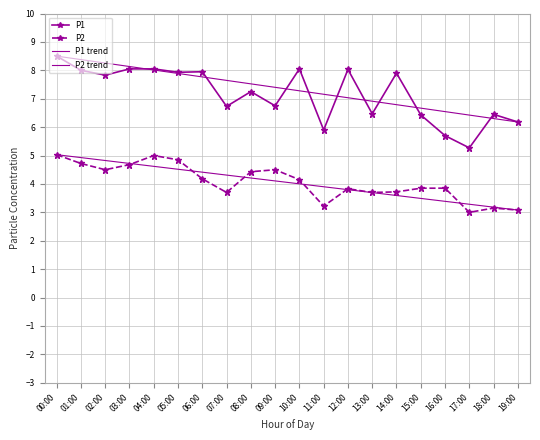

Is the value of P1 at 13:00 greater than the value of P2 at 08:00?

Yes